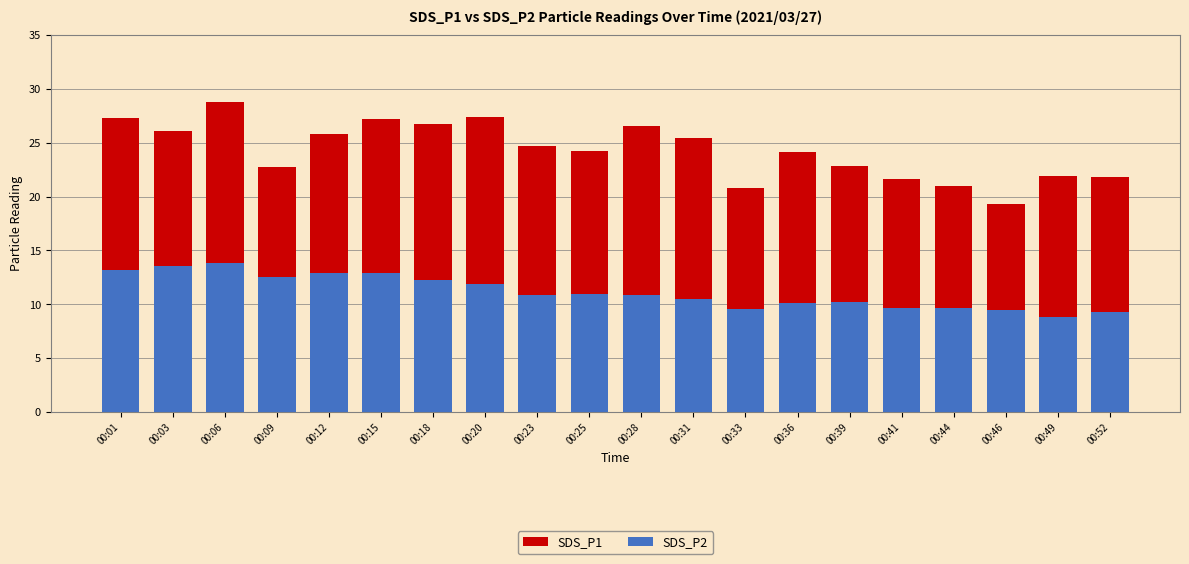

What is the sum of all SDS_P1 values?

486.6